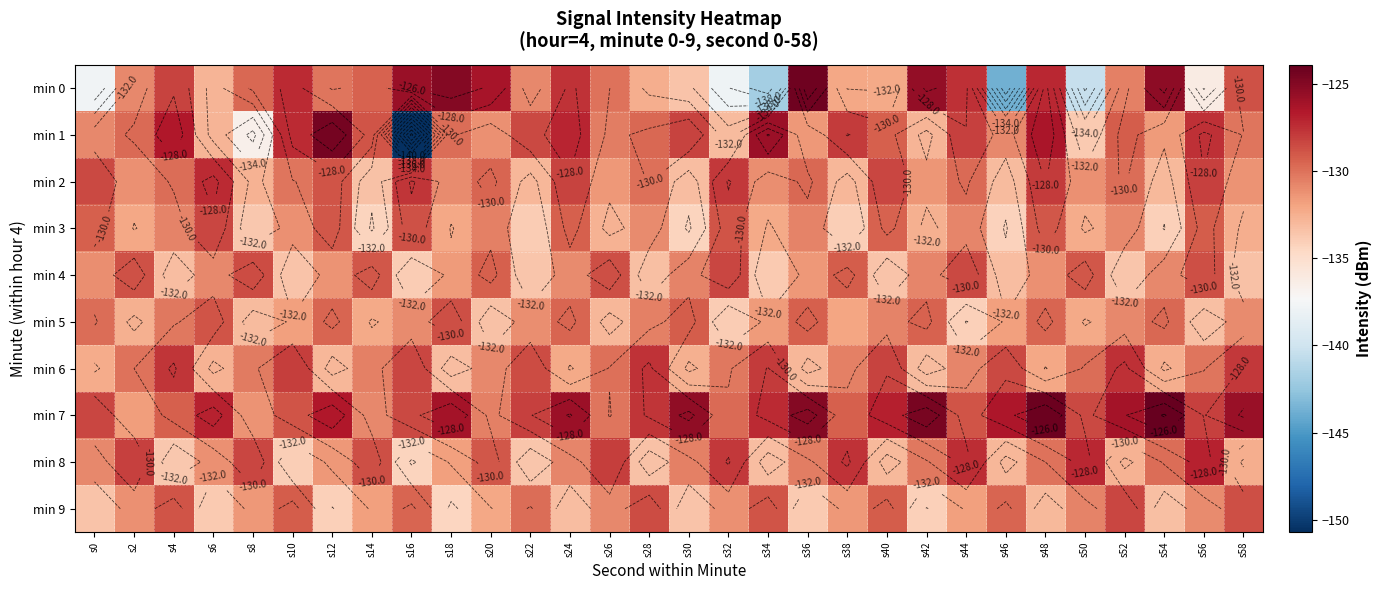

What is the difference between the highest and lowest values at s44?

6.7